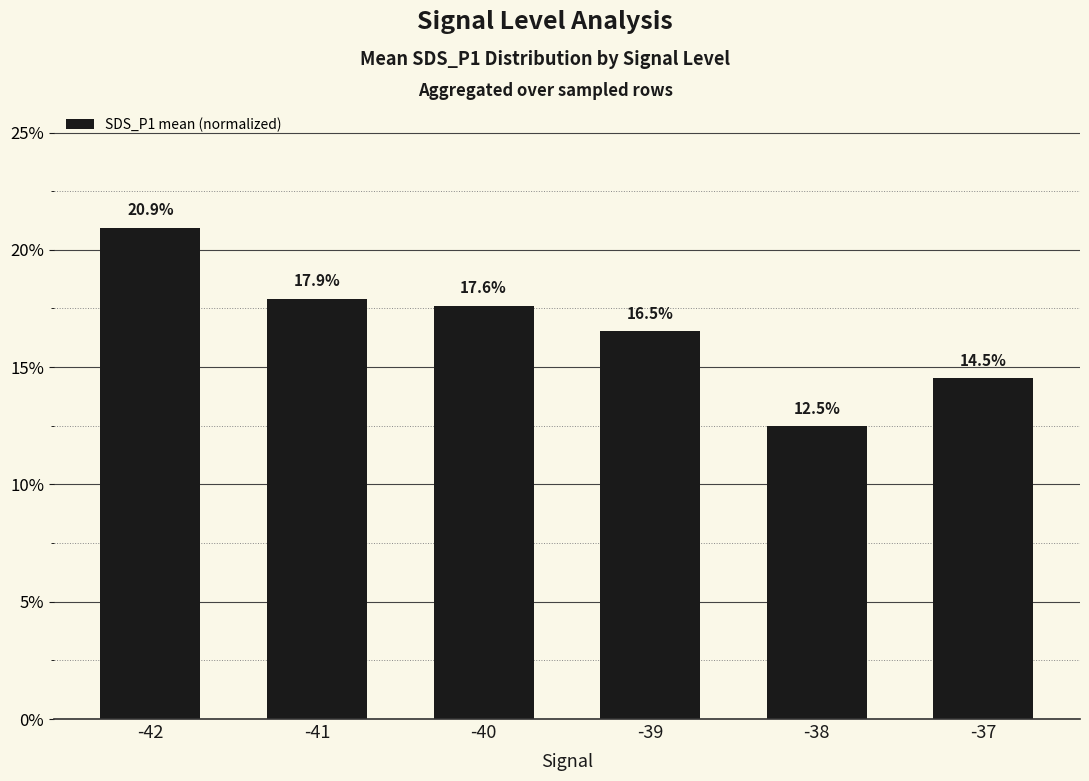

Reading right to left, what are all the values shown in this chart?

-37=14.5	-38=12.5	-39=16.5	-40=17.6	-41=17.9	-42=20.9